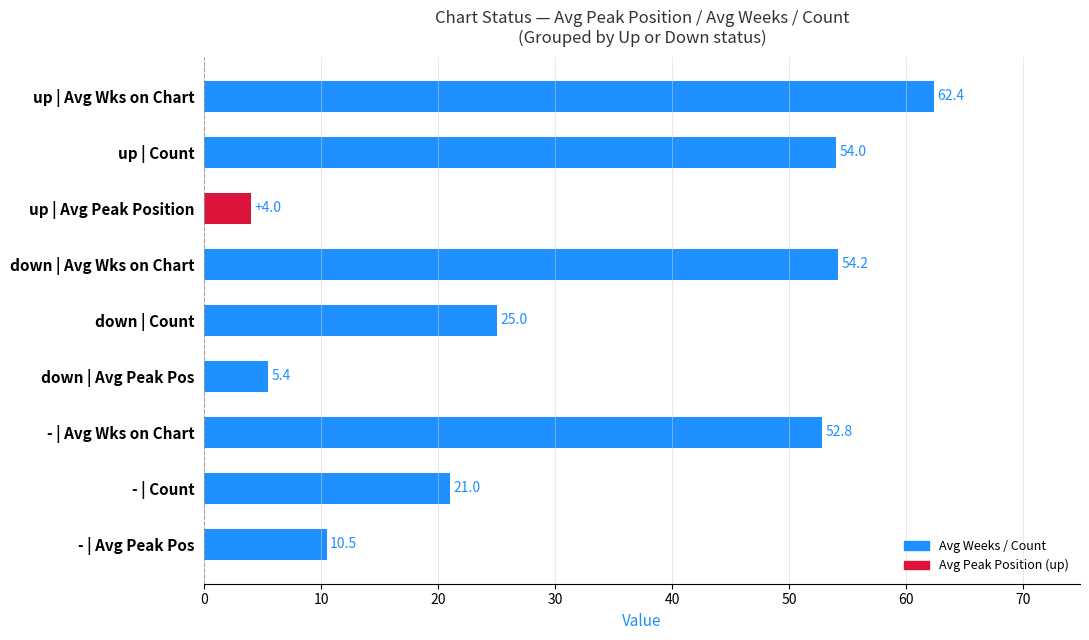

Rank the categories by value from highest to lowest.

up | Avg Wks on Chart, down | Avg Wks on Chart, up | Count, - | Avg Wks on Chart, down | Count, - | Count, - | Avg Peak Pos, down | Avg Peak Pos, up | Avg Peak Position